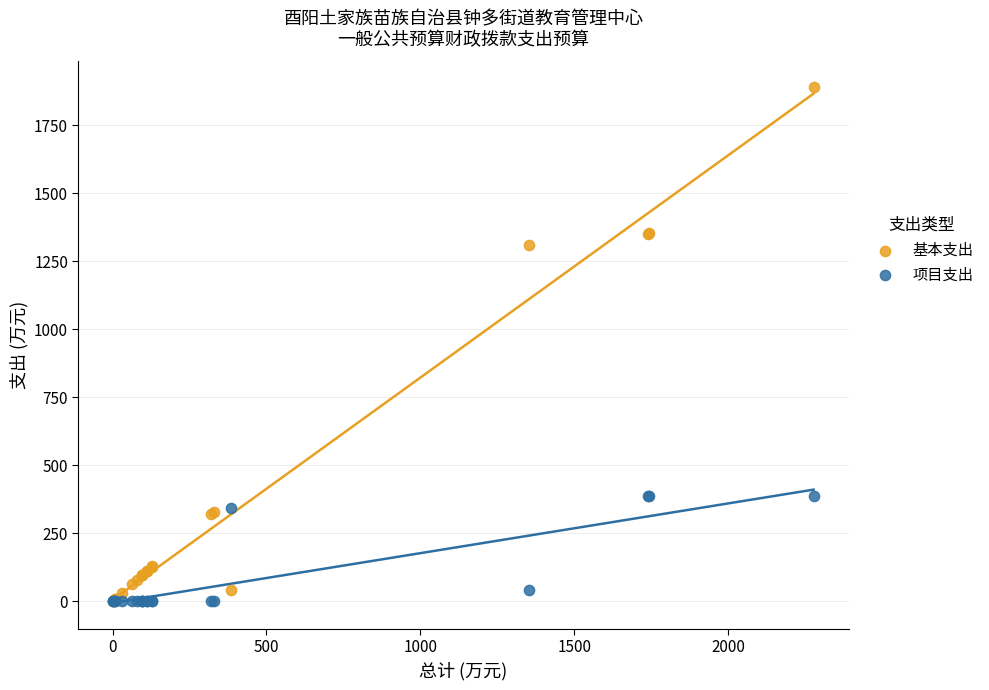

Which series reaches the maximum Y coordinate?

基本支出